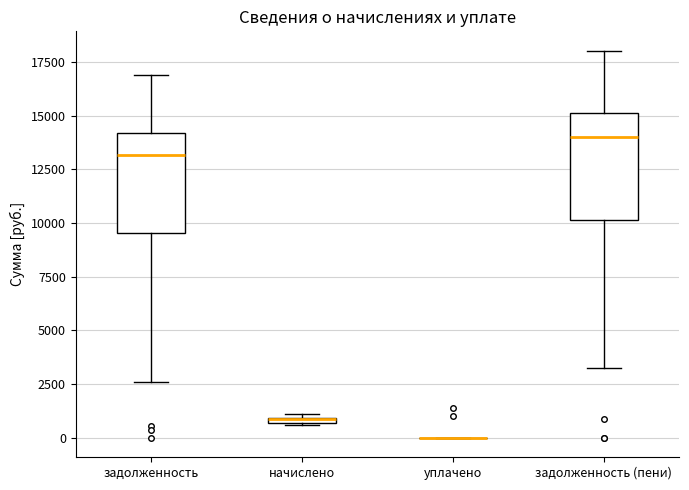

Where is the upper edge of the box for начислено on the y-axis? The values are not printed on the chart, so give them approximately, as read against the axis.

1000